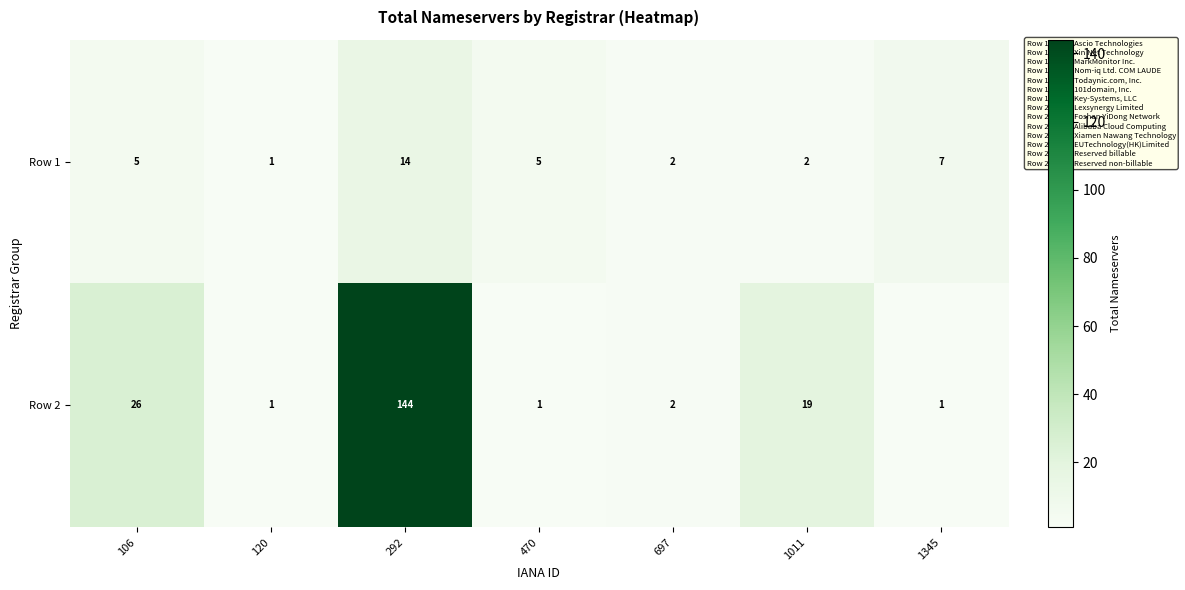

What is the minimum value shown in the chart?

1